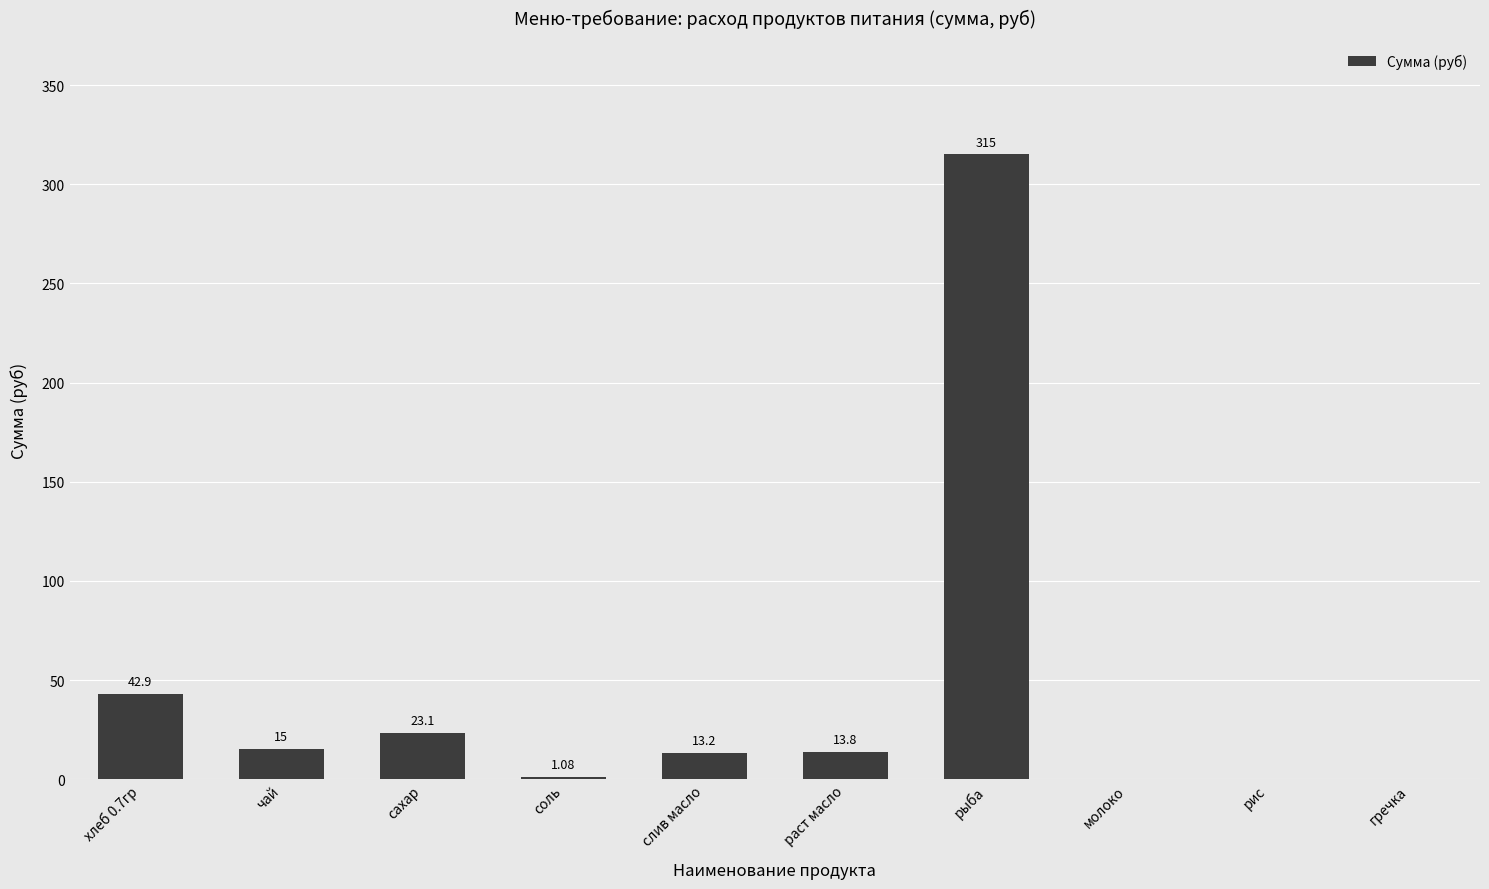

What is the sum of the values at чай and гречка?

15.0